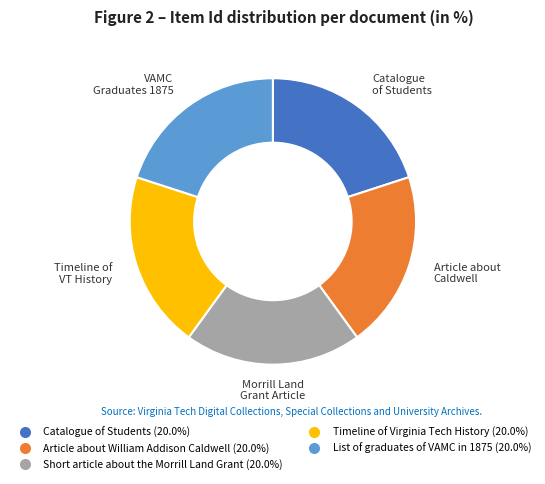

Is the sum of Catalogue of Students and List of graduates of VAMC in 1875 greater than half?

No